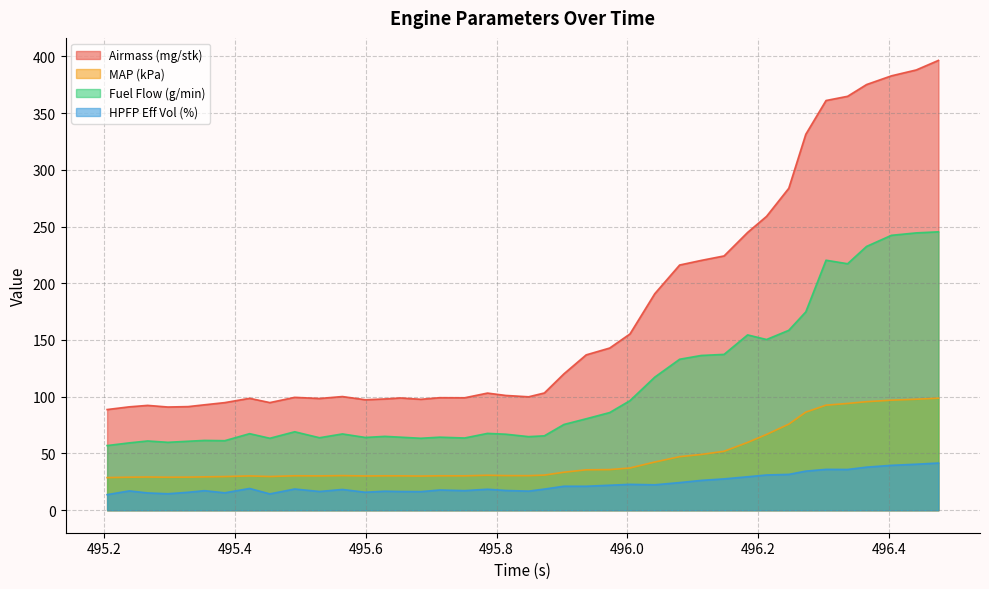

What are all the series names shown in the legend?

Airmass (mg/stk), MAP (kPa), Fuel Flow (g/min), HPFP Eff Vol (%)